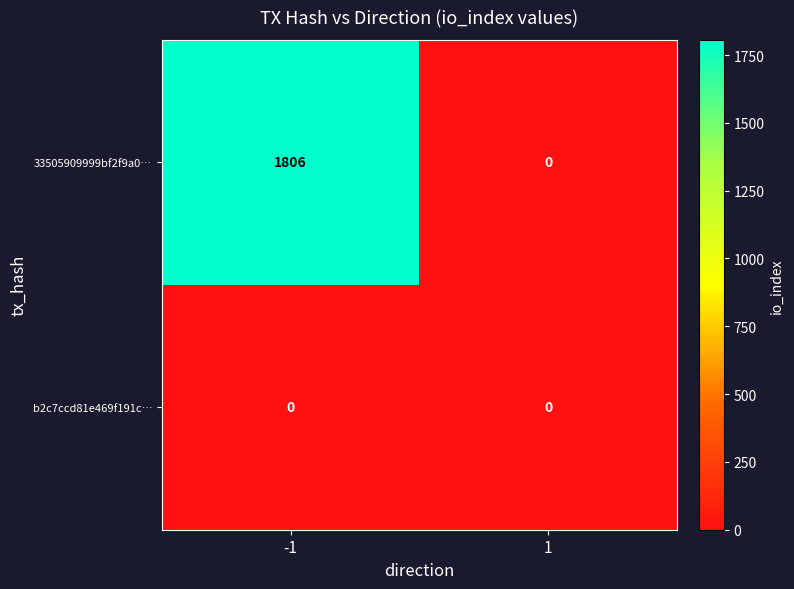

Which series has the largest total across all categories?

33505909999bf2f9a0…